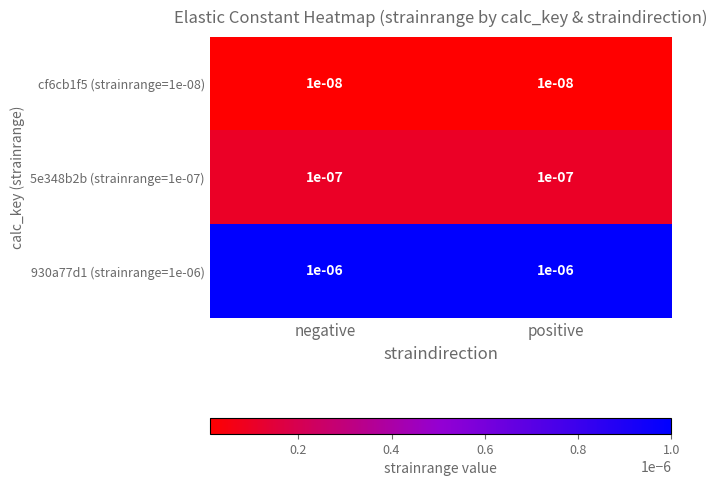

Is the value of cf6cb1f5 (strainrange=1e-08) at positive greater than the value of 5e348b2b (strainrange=1e-07) at negative?

No